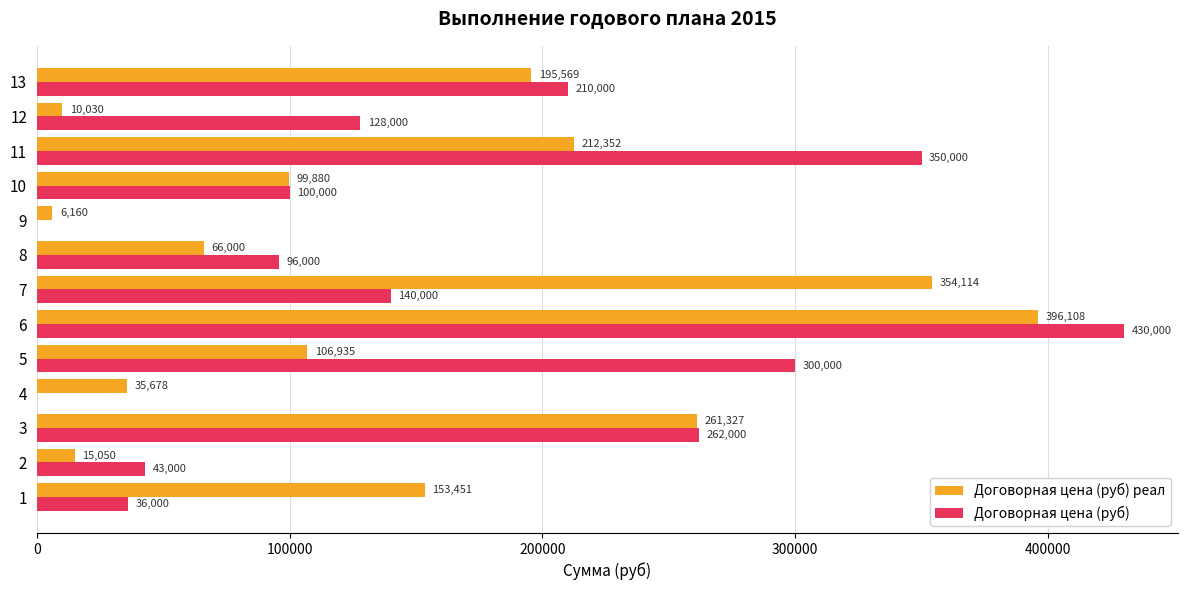

Which series changed the most between 5 and 12?

Договорная цена (руб)